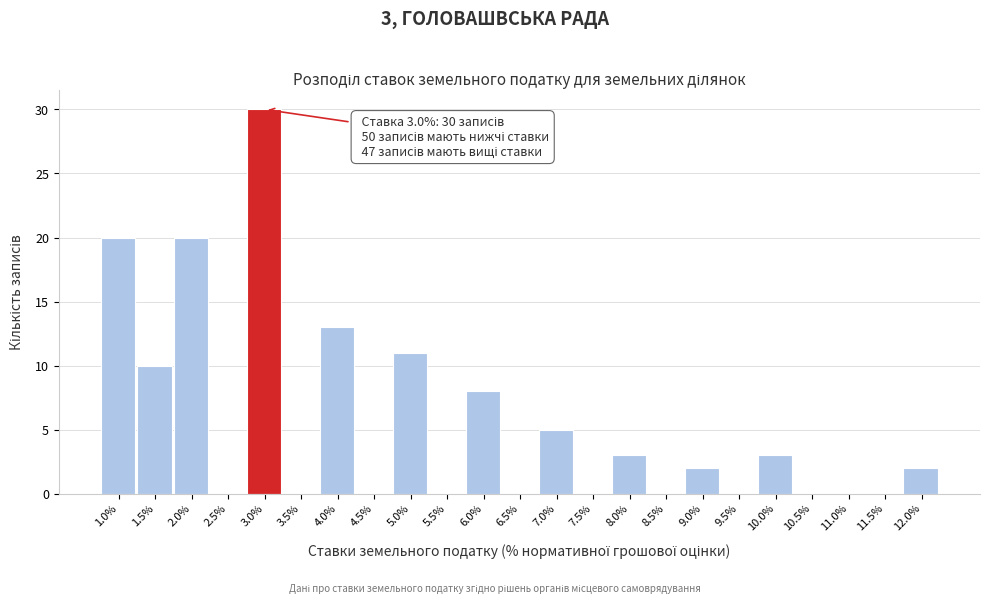

Reading left to right, what are all the values shown in this chart?

1.0%=20	1.5%=10	2.0%=20	2.5%=0	3.0%=30	3.5%=0	4.0%=13	4.5%=0	5.0%=11	5.5%=0	6.0%=8	6.5%=0	7.0%=5	7.5%=0	8.0%=3	8.5%=0	9.0%=2	9.5%=0	10.0%=3	10.5%=0	11.0%=0	11.5%=0	12.0%=2